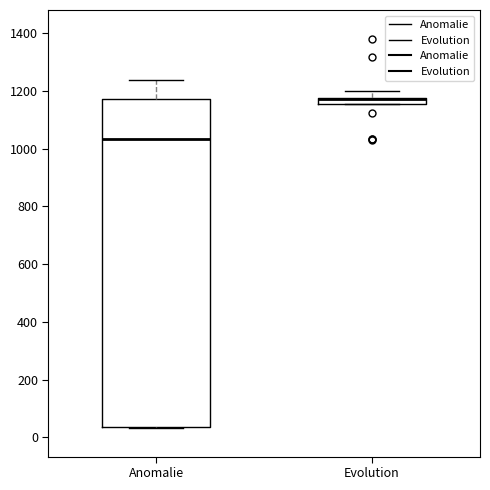

Which box is the tallest, from its lower edge to its upper edge?

Anomalie